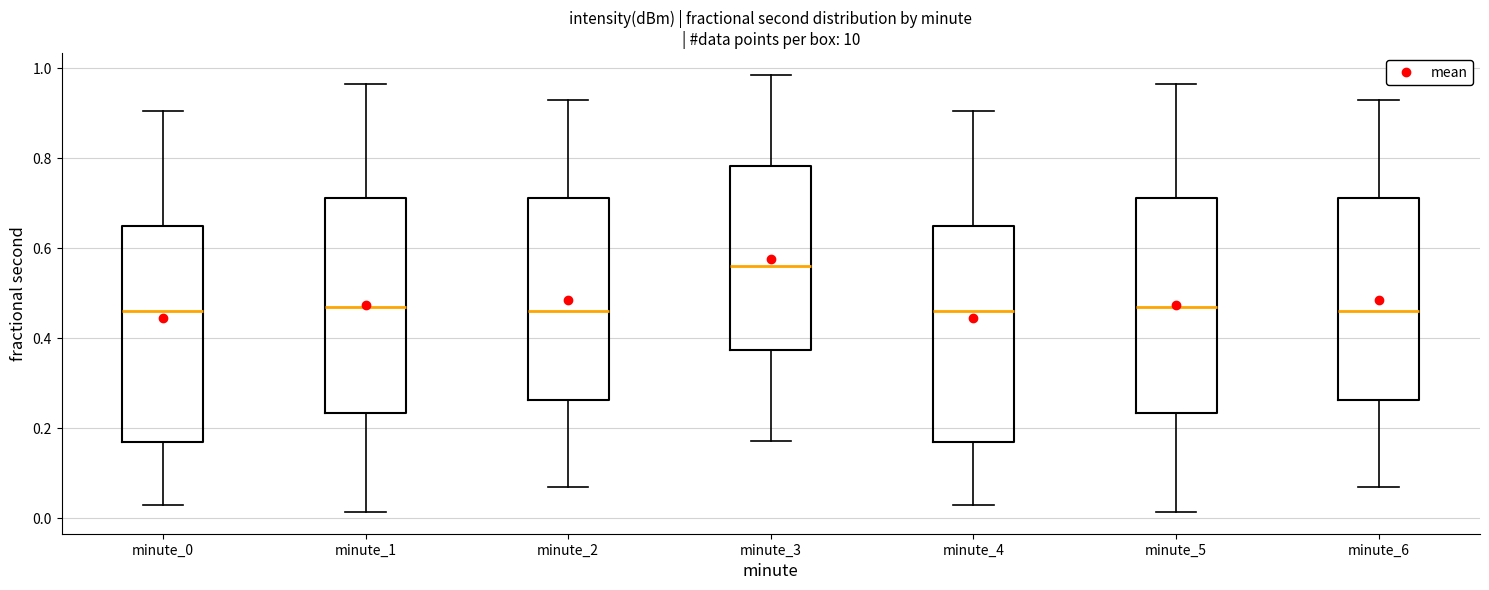

Reading left to right, transcribe this box plot: for each box, give where its median line is, the range the box spans, and where its two whiskers end, as read against the y-axis. The values are not printed on the chart, so give them approximately, as read against the axis.

minute_0: median 0.46, box 0.16 to 0.64, whiskers 0.02 to 0.90
minute_1: median 0.46, box 0.24 to 0.72, whiskers 0.02 to 0.96
minute_2: median 0.46, box 0.26 to 0.72, whiskers 0.06 to 0.94
minute_3: median 0.56, box 0.38 to 0.78, whiskers 0.18 to 0.98
minute_4: median 0.46, box 0.16 to 0.64, whiskers 0.02 to 0.90
minute_5: median 0.46, box 0.24 to 0.72, whiskers 0.02 to 0.96
minute_6: median 0.46, box 0.26 to 0.72, whiskers 0.06 to 0.94